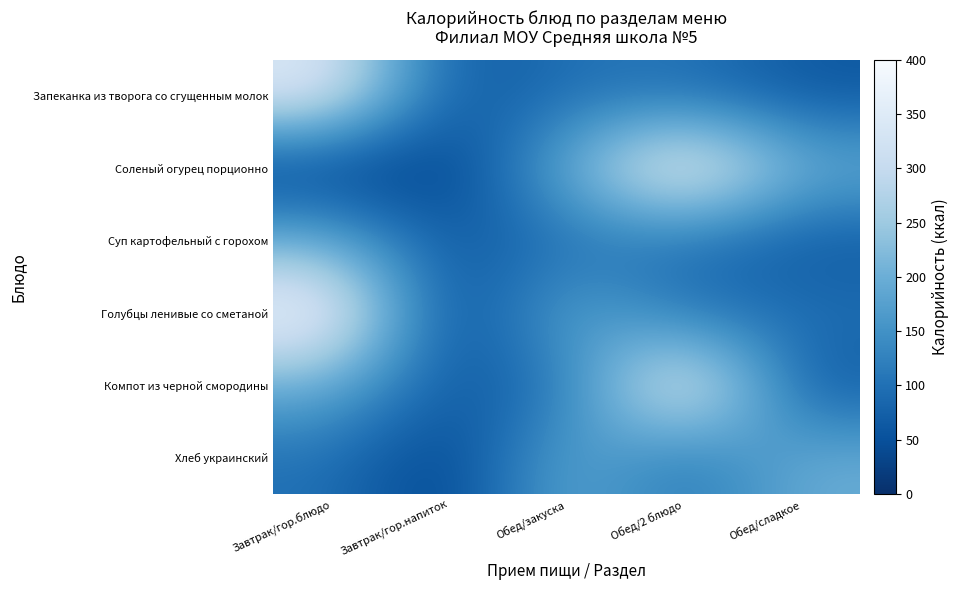

What is the total value across all series at Завтрак/гор.напиток?

234